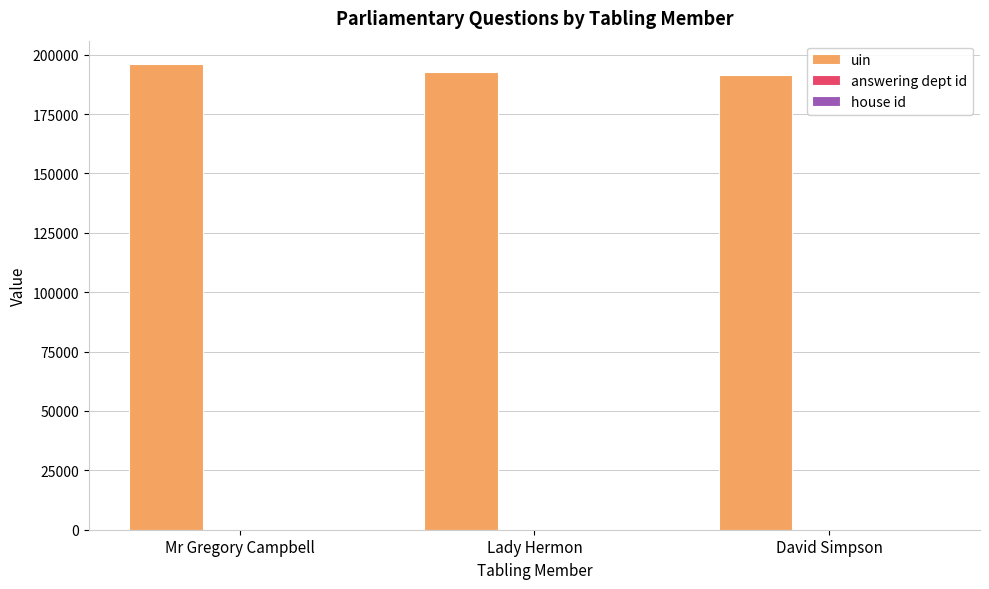

What is the greatest value displayed?

196108